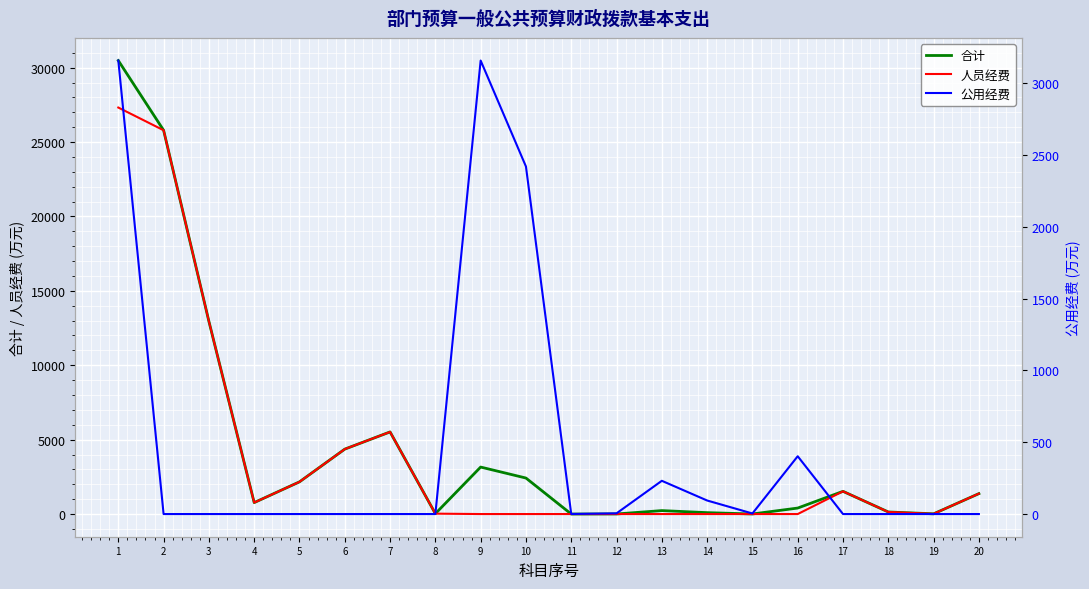

Which has a higher value, 17 or 5?

5